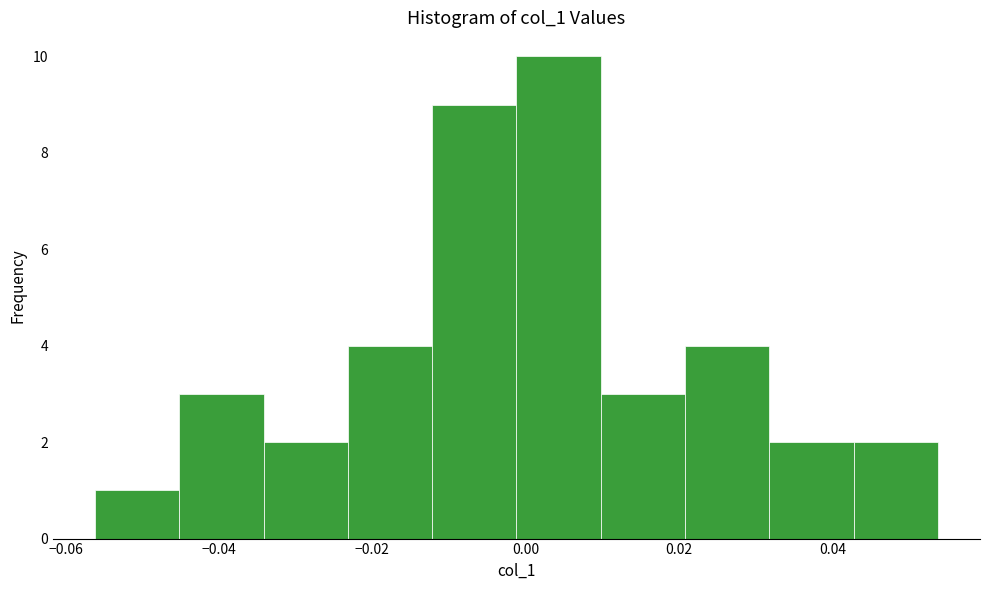

Reading left to right, list every bar in this chart as the range it spans on the x-axis followed by its height. Neither the bar edges nor the heights are printed on the chart, so give them approximately, as read against the axes.

-0.056 to -0.046: 1
-0.046 to -0.034: 3
-0.034 to -0.024: 2
-0.024 to -0.012: 4
-0.012 to -0.002: 9
-0.002 to 0.010: 10
0.010 to 0.020: 3
0.020 to 0.032: 4
0.032 to 0.042: 2
0.042 to 0.054: 2